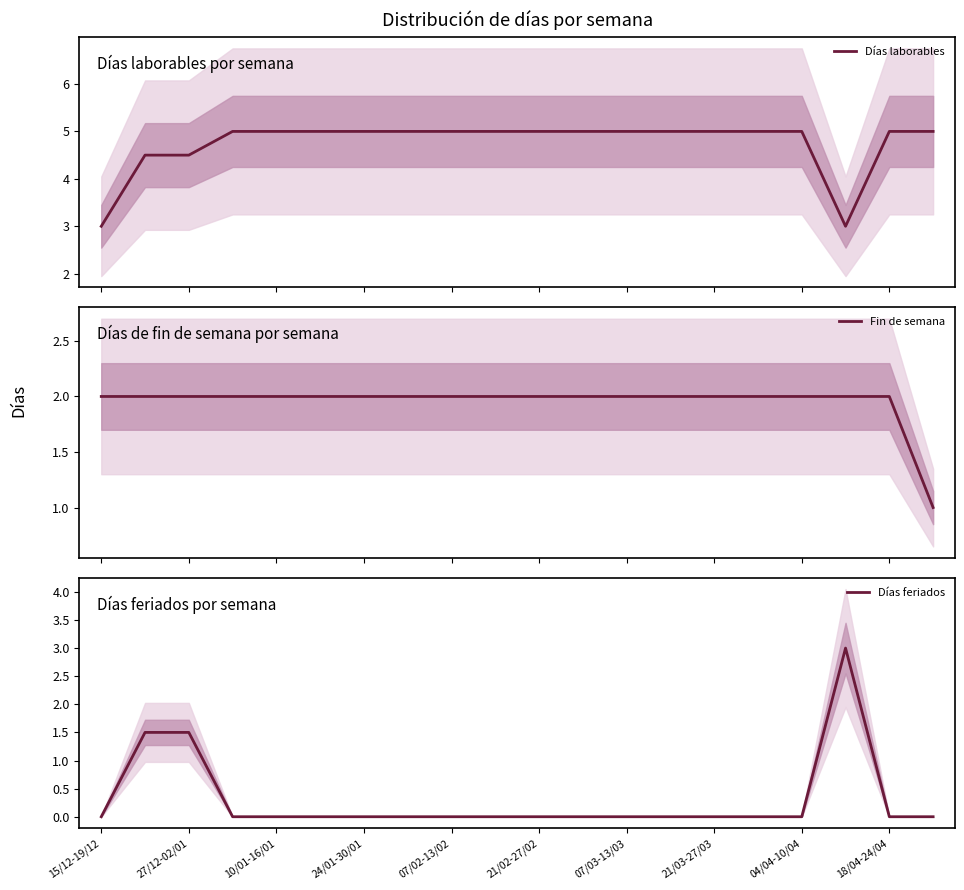

List the series in order of their overall mean, lowest first.

Días feriados, Fin de semana, Días laborables